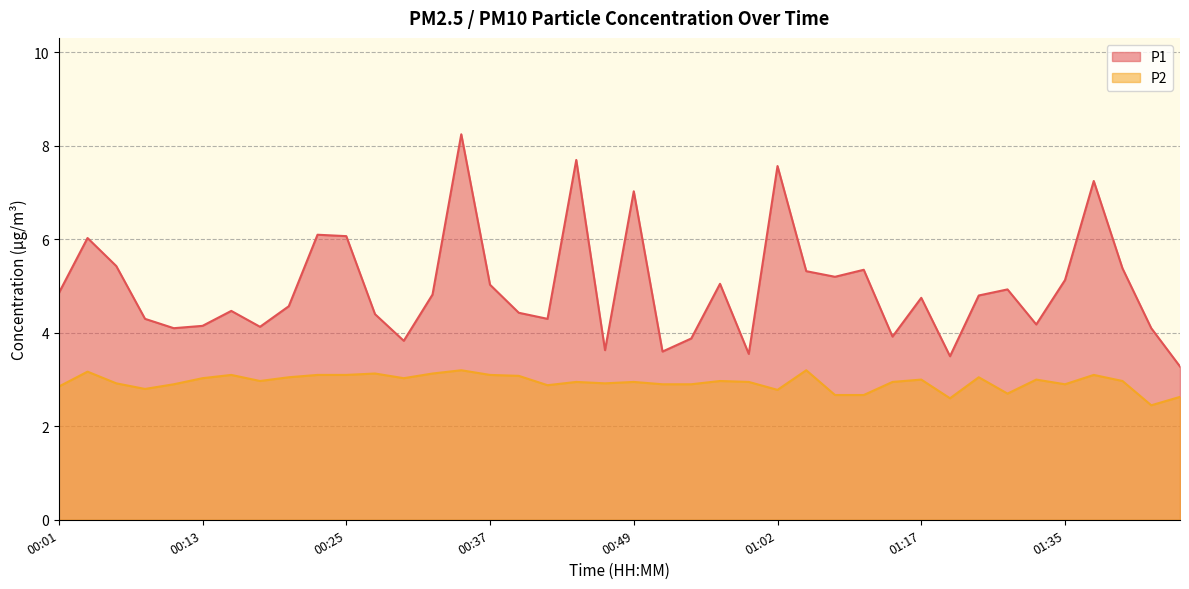

At which label is P1 closest to 5?

00:37